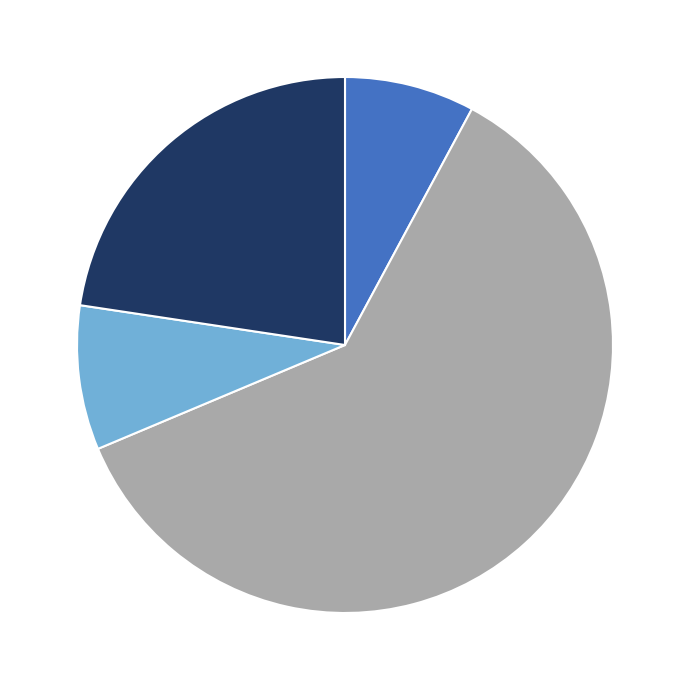

Is there any slice that represents more than half of the pie?

Yes